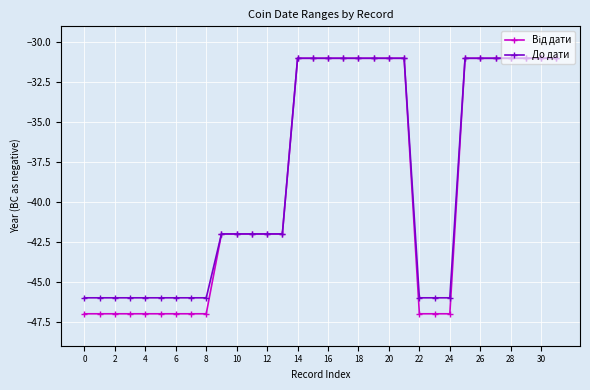

What is the maximum value shown in the chart?

-31